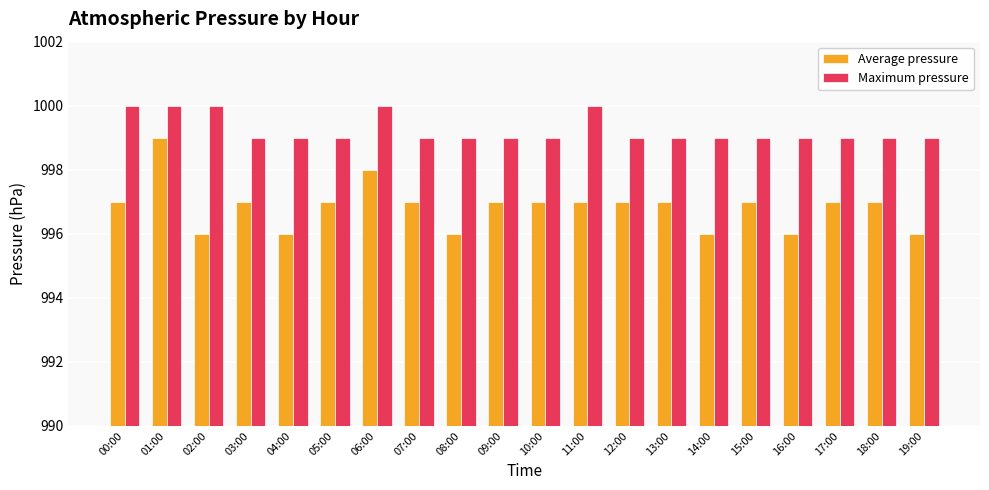

How many series are shown in this chart?

2